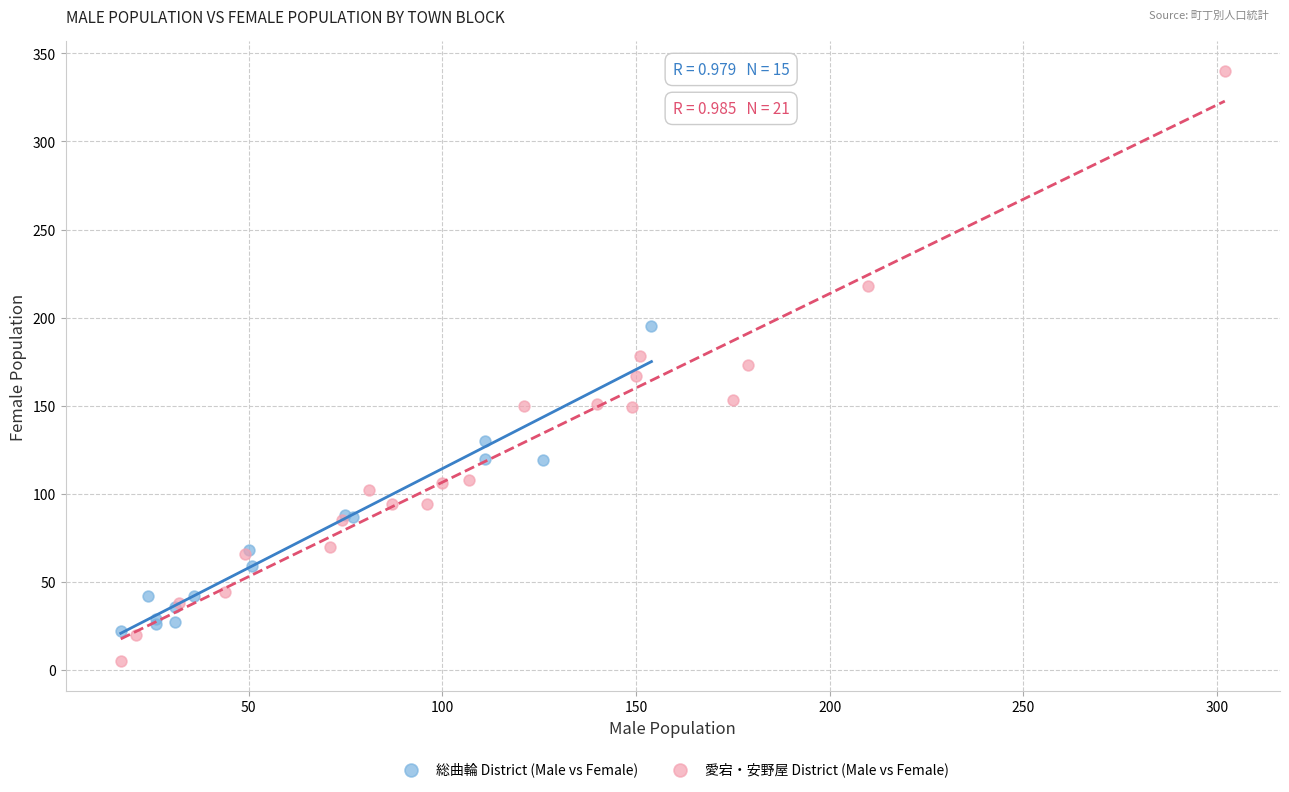

What are all the series names shown in the legend?

総曲輪 District (Male vs Female), 愛宕・安野屋 District (Male vs Female)